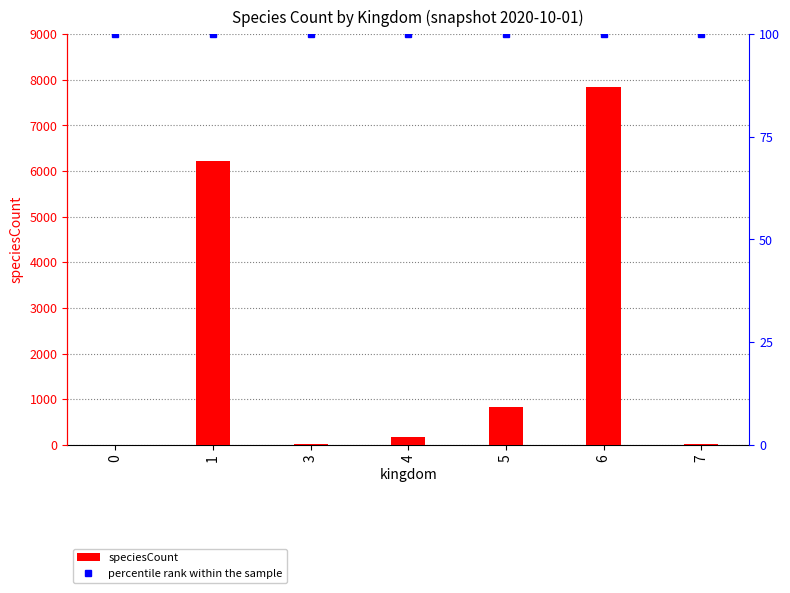

Which series changed the most between 4 and 7?

speciesCount